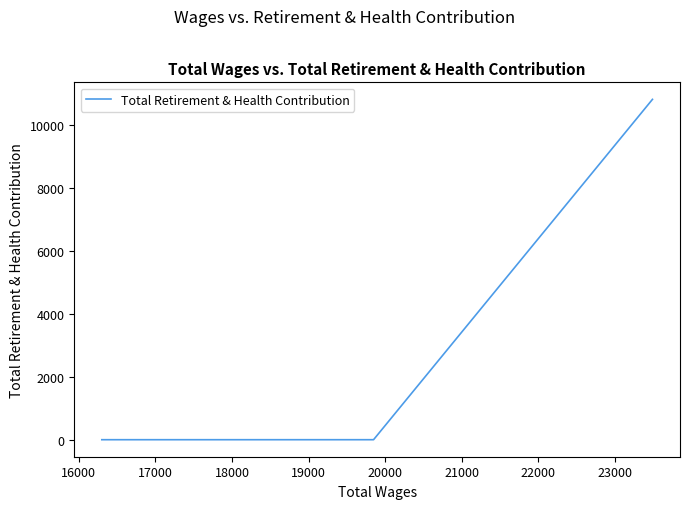

How many values are between 0 and 10821?

3